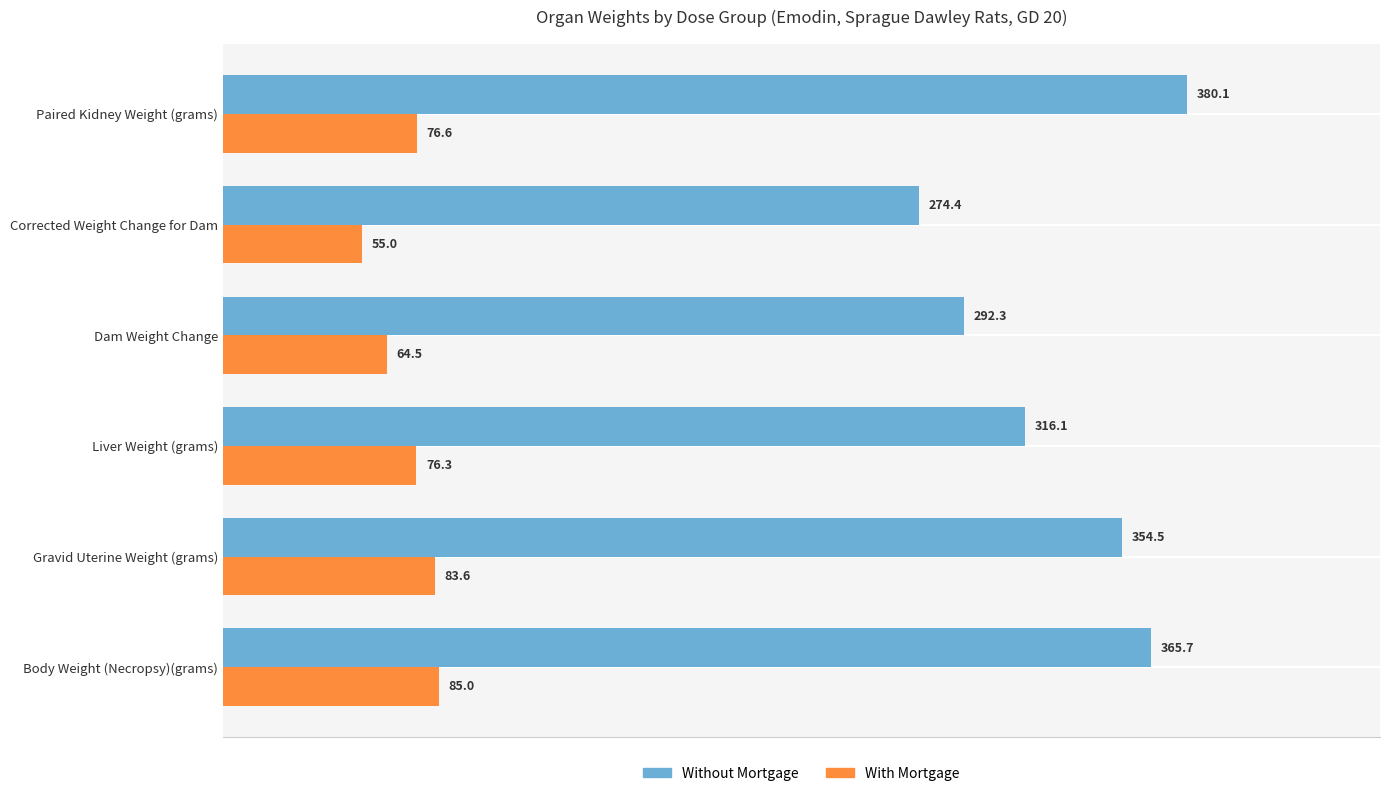

At which category is the sum across all series the highest?

Paired Kidney Weight (grams)